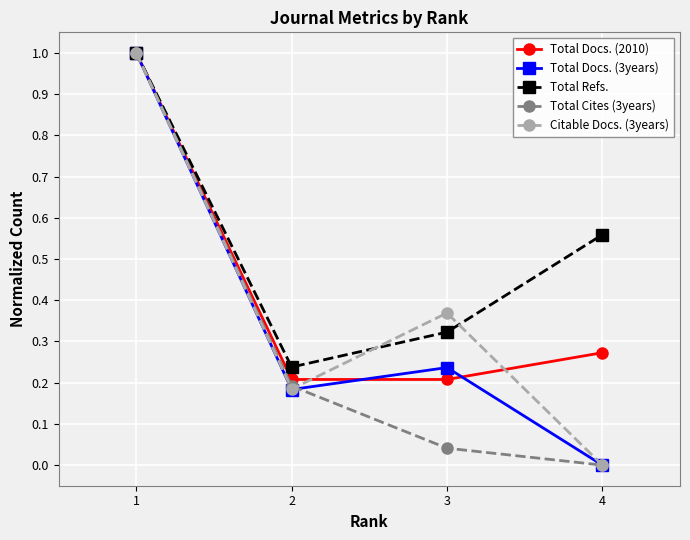

List the series in order of their overall mean, lowest first.

Total Cites (3years), Total Docs. (3years), Citable Docs. (3years), Total Docs. (2010), Total Refs.